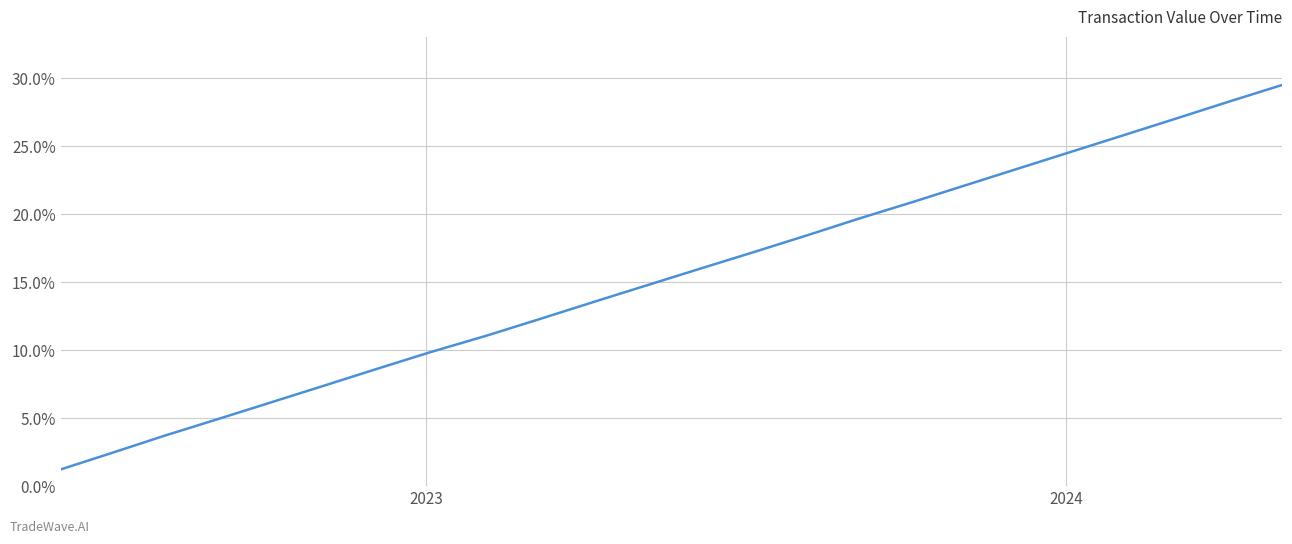

How many values are below 15?

12